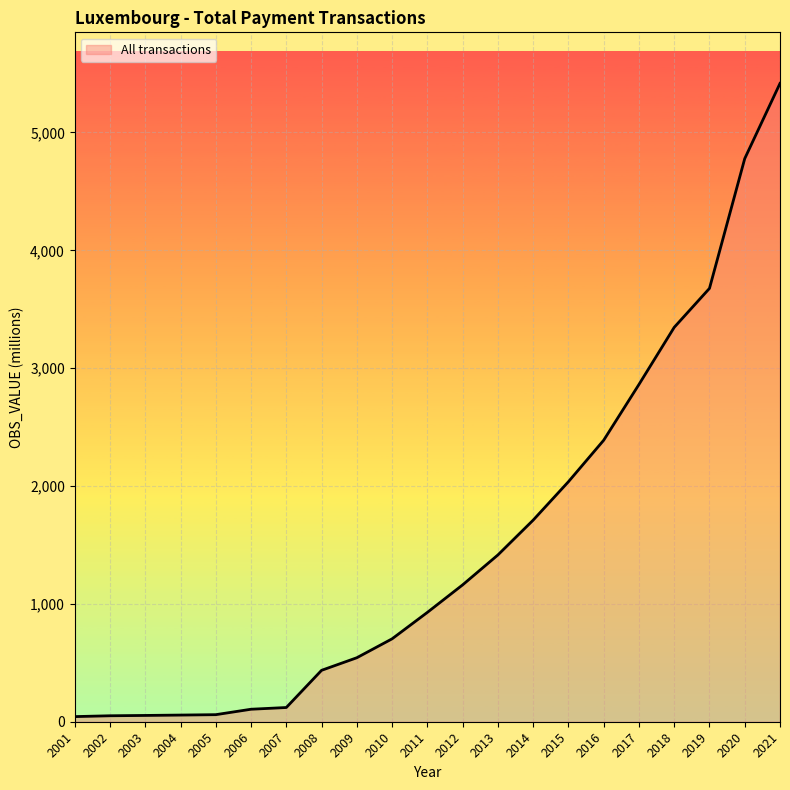

True or false: the data shows 209.6 at 2008.

False